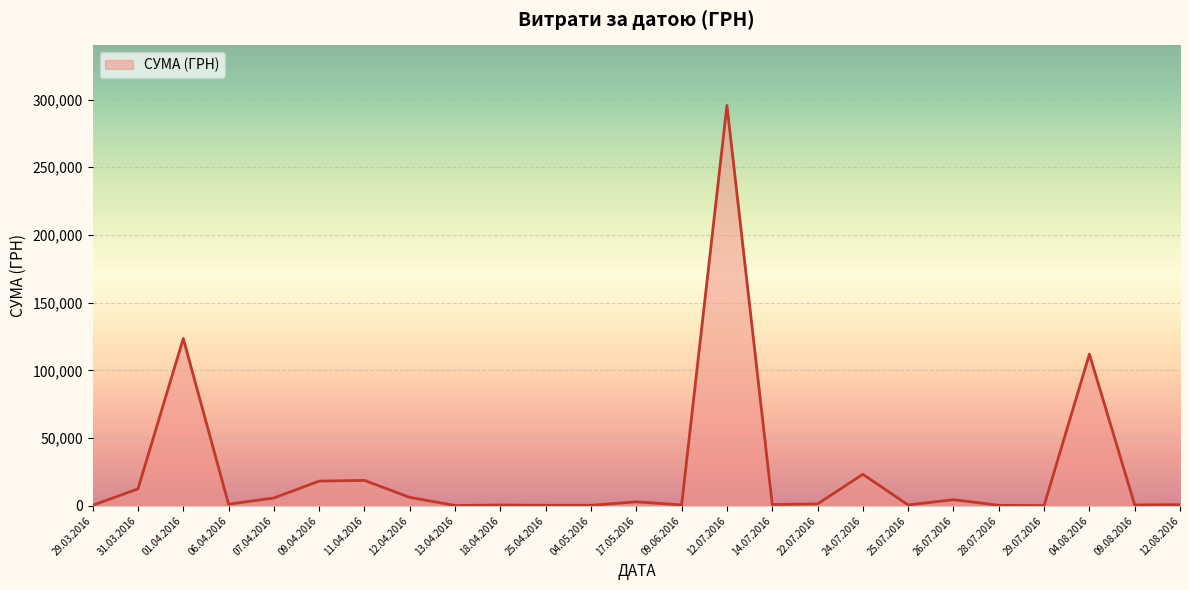

What is the greatest value displayed?

295638.6